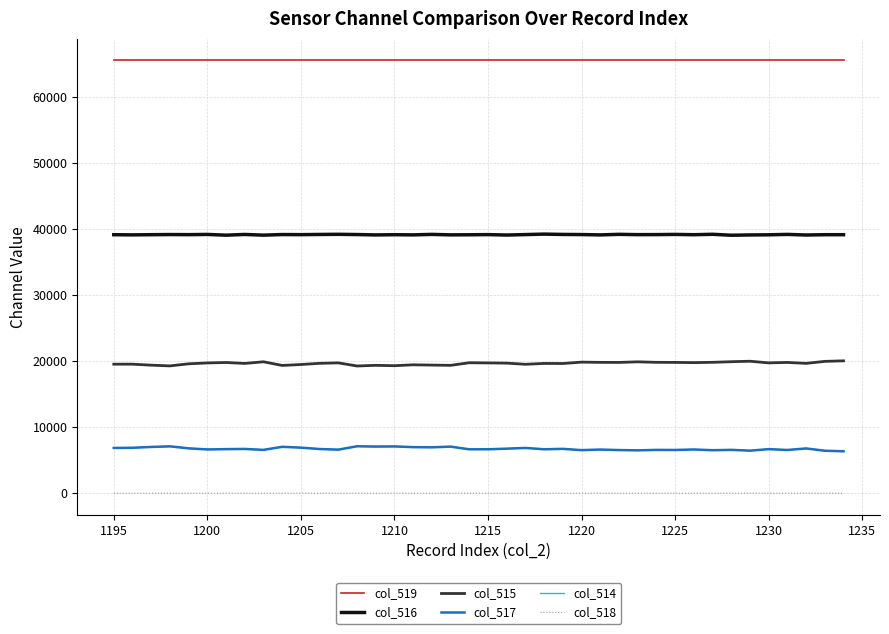

What is the difference between the maximum and second lowest values in the col_514 series?

676